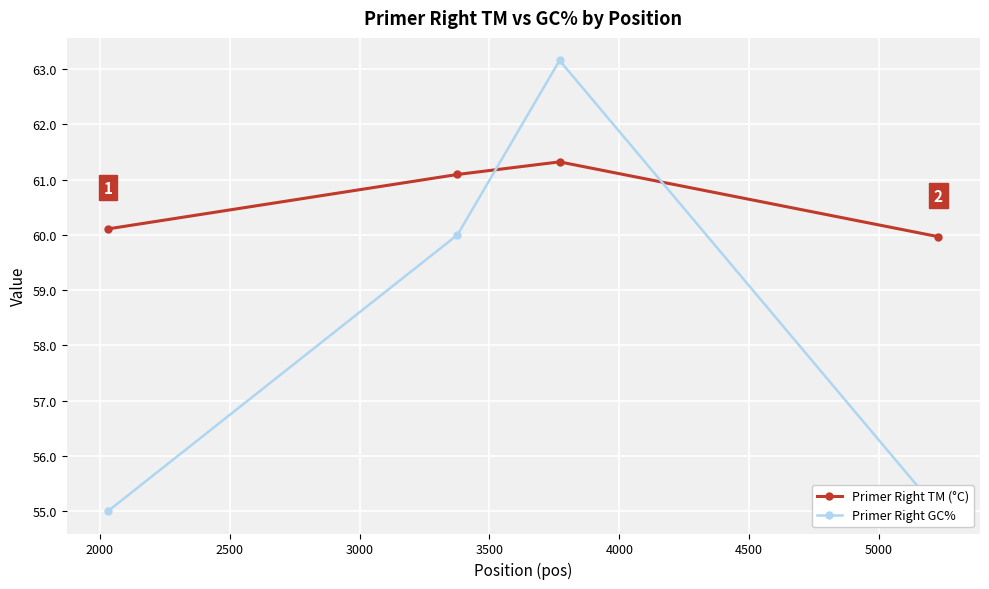

How many data points in Primer Right GC% are above 60?

1